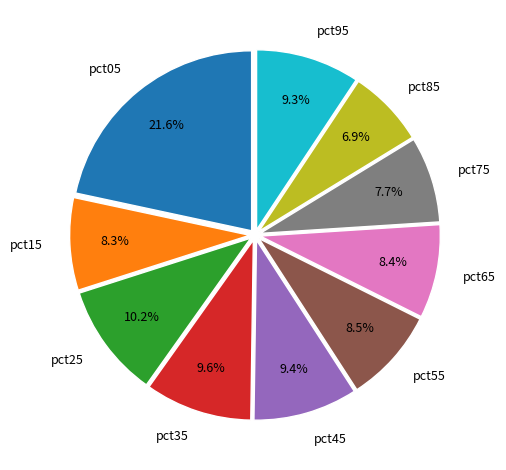

To the nearest percent, what percentage of the pie is pct85?

7%